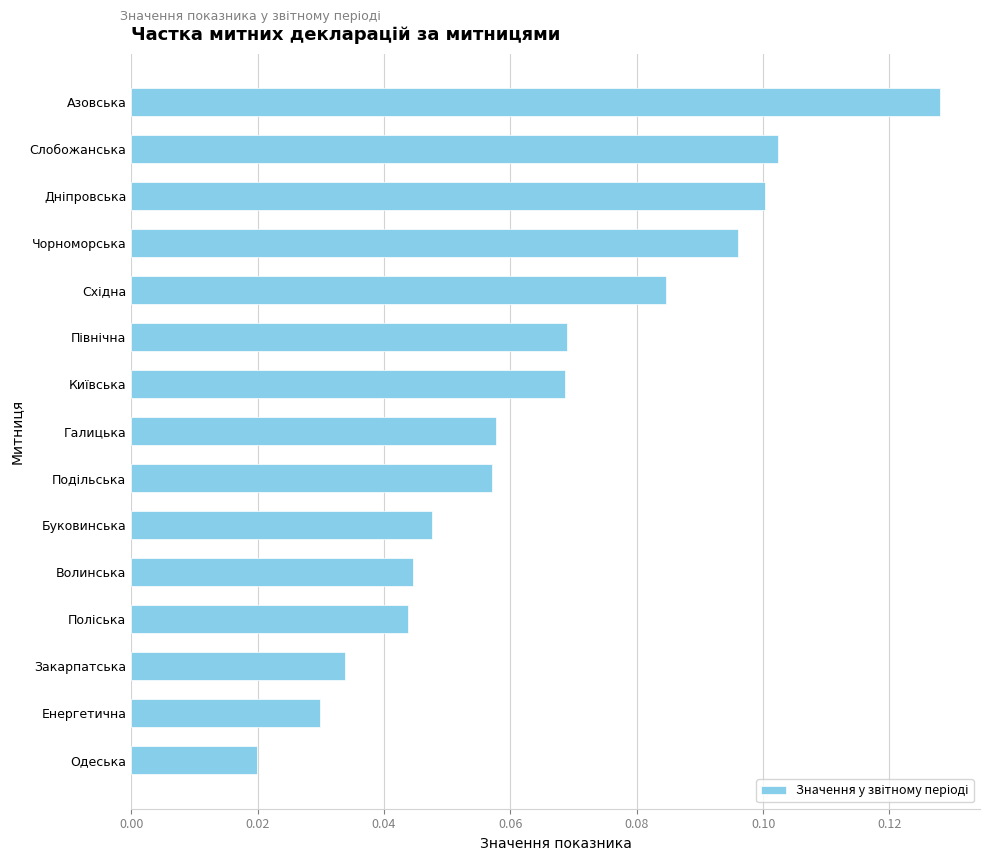

How many values are between 0 and 1?

15